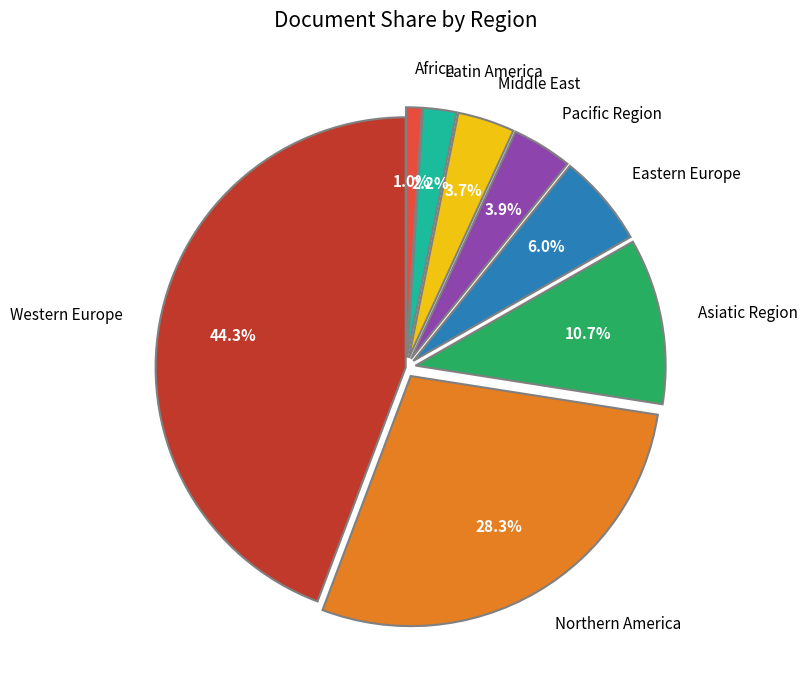

True or false: Northern America accounts for 17% of the total.

False